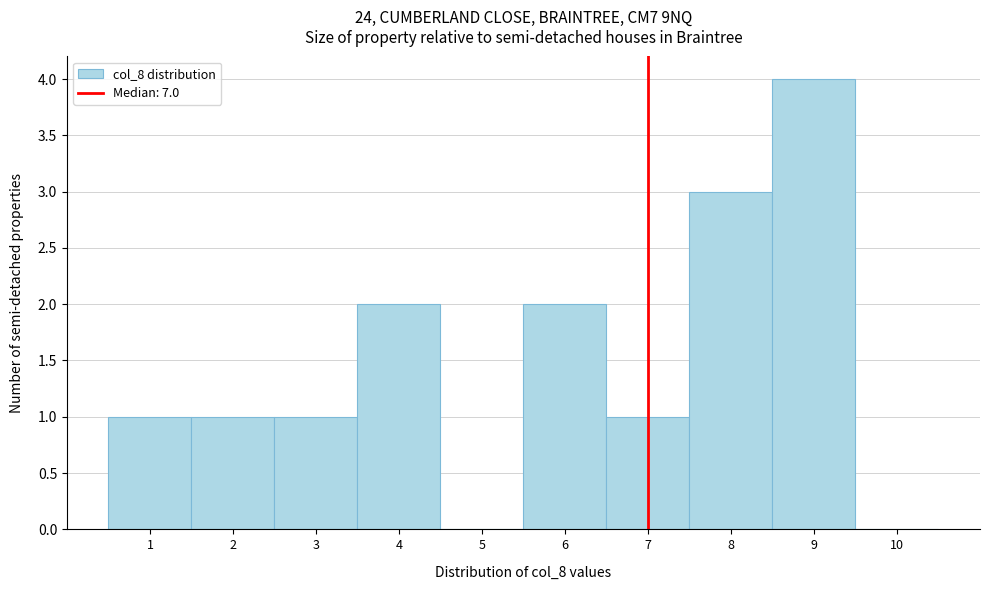

Reading left to right, transcribe this chart: for each bar, give the range it covers on the x-axis and its height. The values are not printed on the chart, so give them approximately, as read against the axis.

0.5 to 1.5: 1
1.5 to 2.5: 1
2.5 to 3.5: 1
3.5 to 4.5: 2
4.5 to 5.5: 0
5.5 to 6.5: 2
6.5 to 7.5: 1
7.5 to 8.5: 3
8.5 to 9.5: 4
9.5 to 10.5: 0